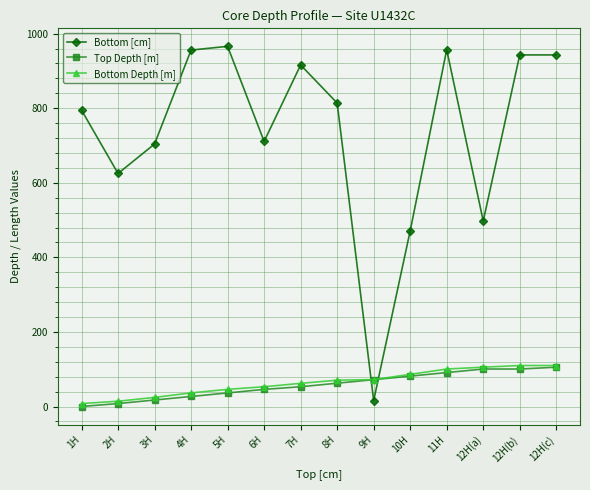

Which series has the largest range (max minus min)?

Bottom [cm]